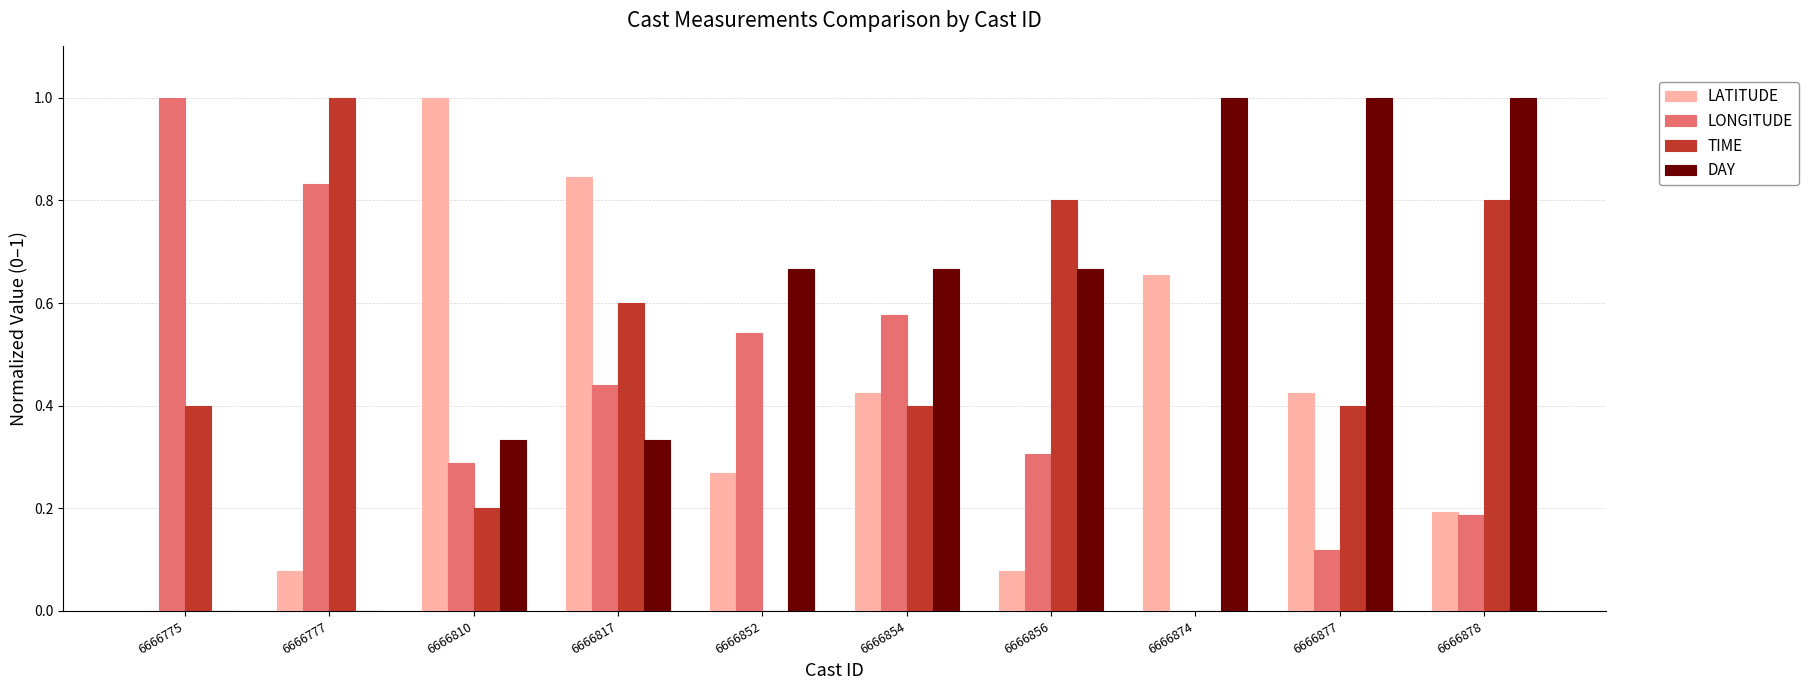

The value of DAY at 6666777 is 0.3. True or false?

False